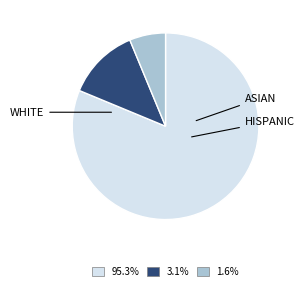

Is there any slice that represents more than half of the pie?

Yes